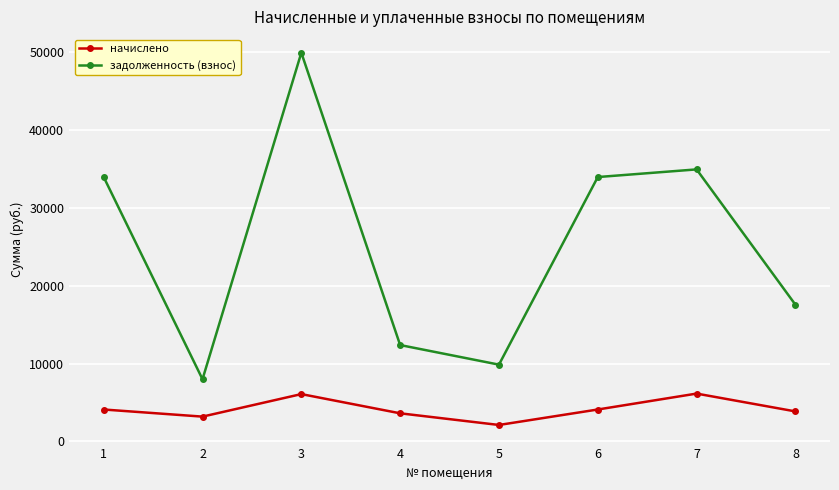

Is it true that начислено equals 2285.8 at 3?

False